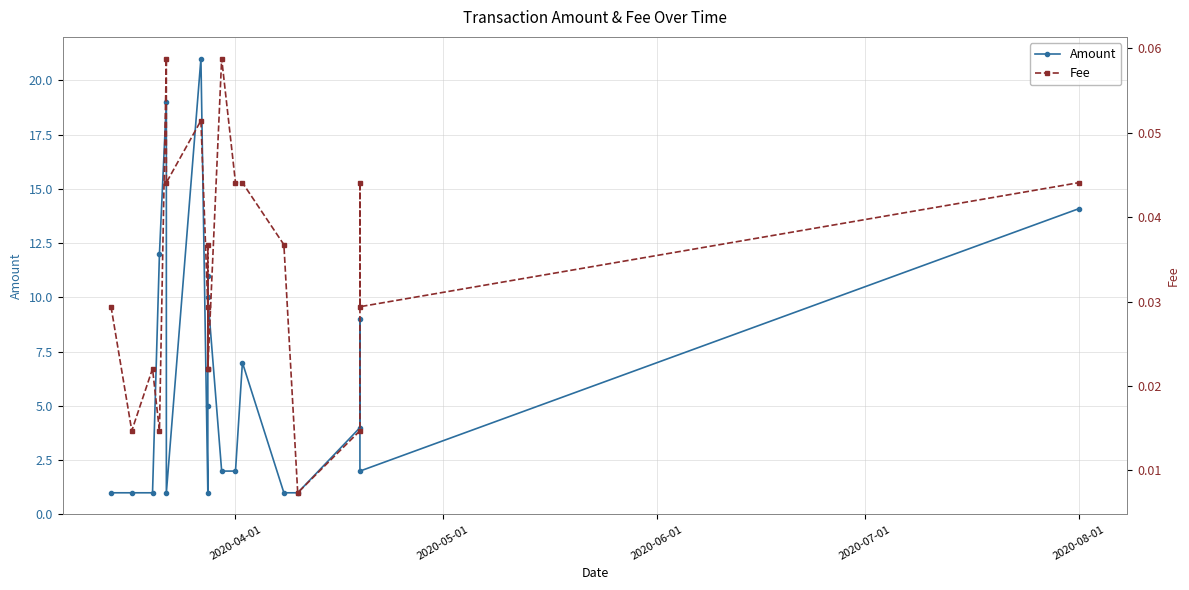

What are all the series names shown in the legend?

Amount, Fee